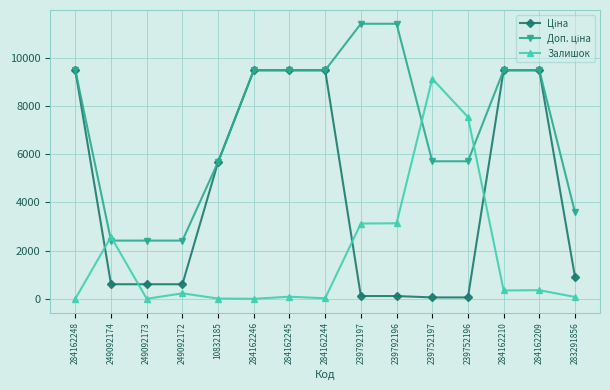

Which series changed the most between 249092172 and 239752197?

Залишок